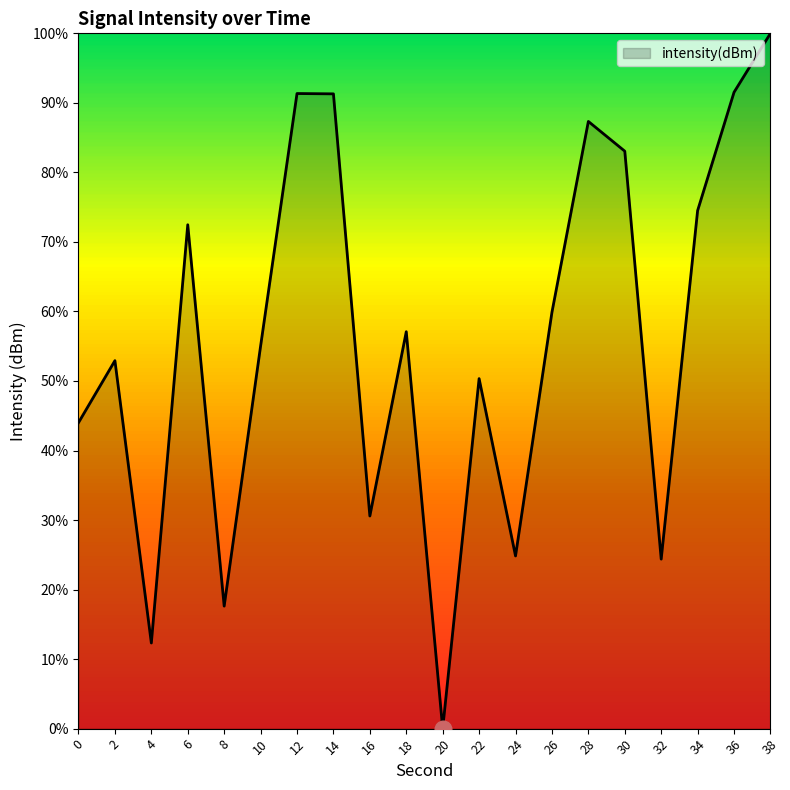

The chart shows a value of 56.4 at 14. True or false?

False